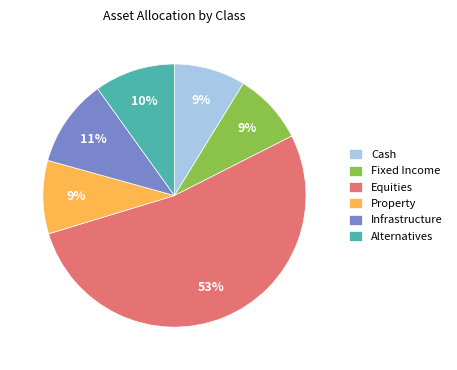

The Property slice represents 9% of the pie. True or false?

True